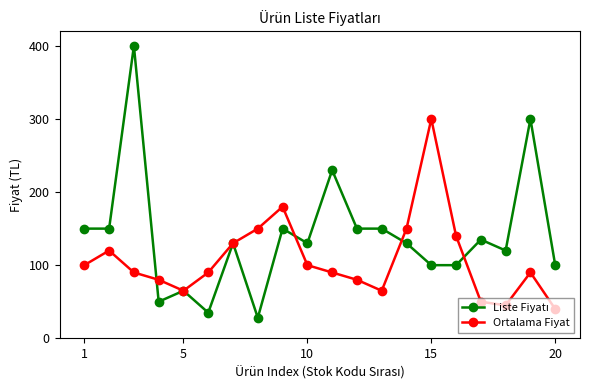

True or false: Ortalama Fiyat has more than 2 interior local peaks.

True